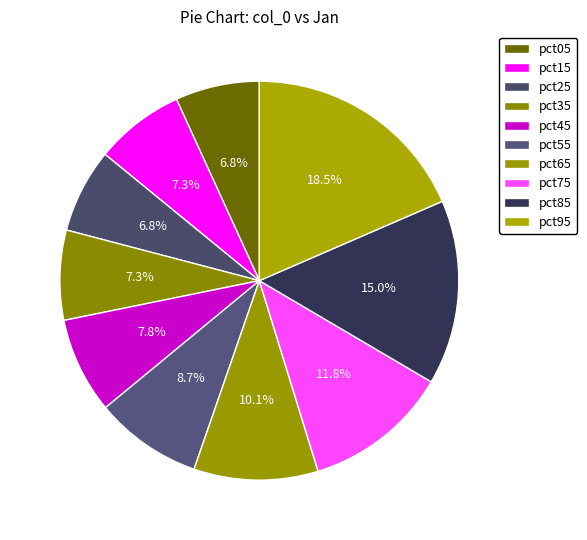

True or false: pct45 accounts for 1% of the total.

False